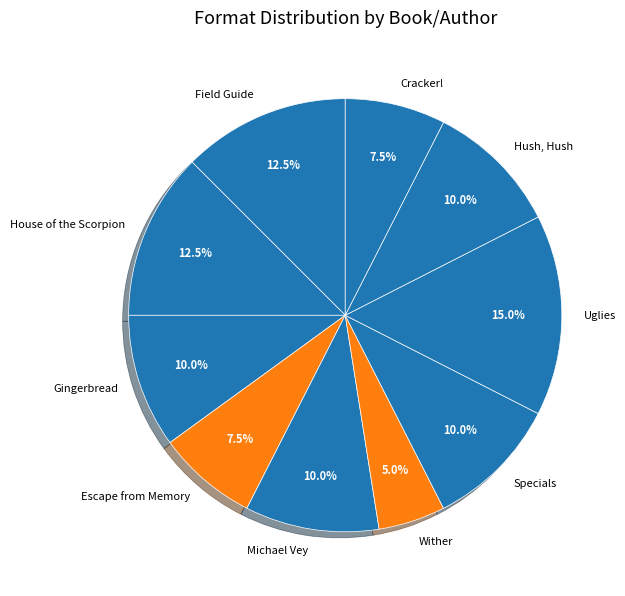

What percentage do Uglies and Wither together represent?

20.0%